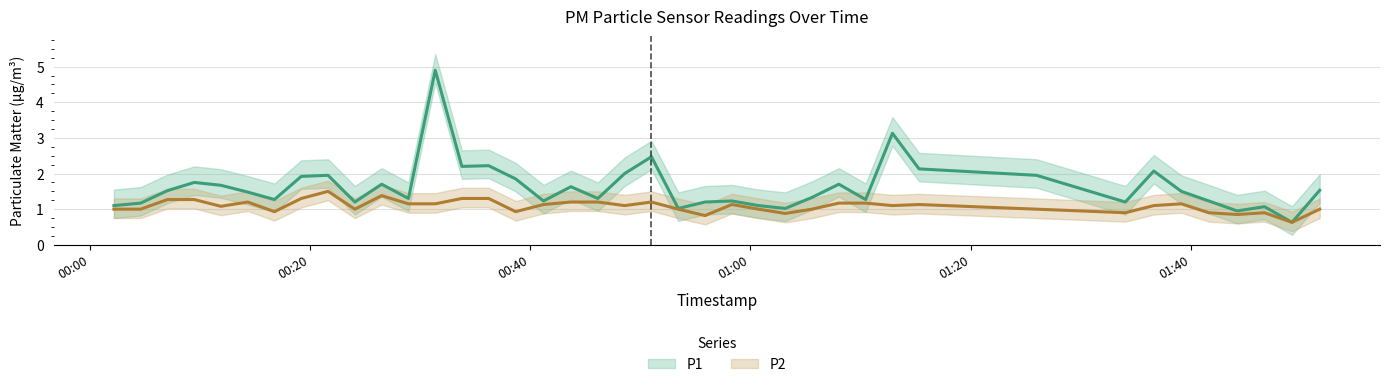

What is the maximum value shown in the chart?

4.9